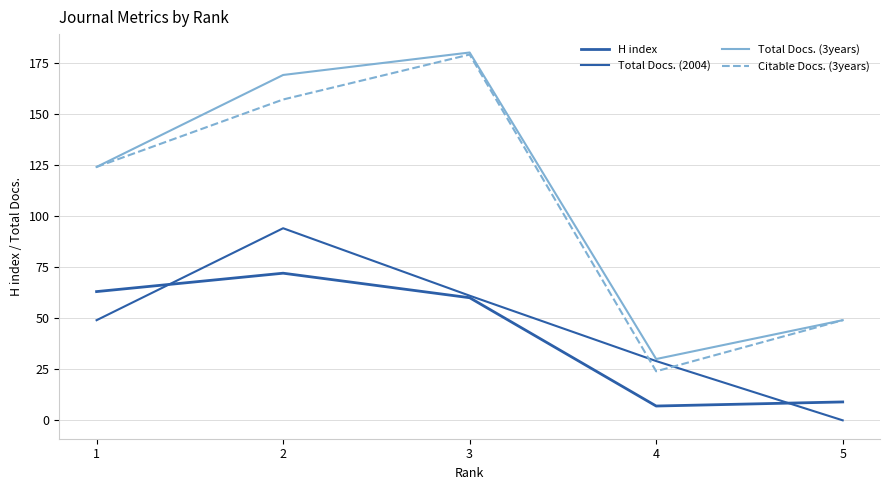

Where does the Total Docs. (3years) series first go above 124?

2